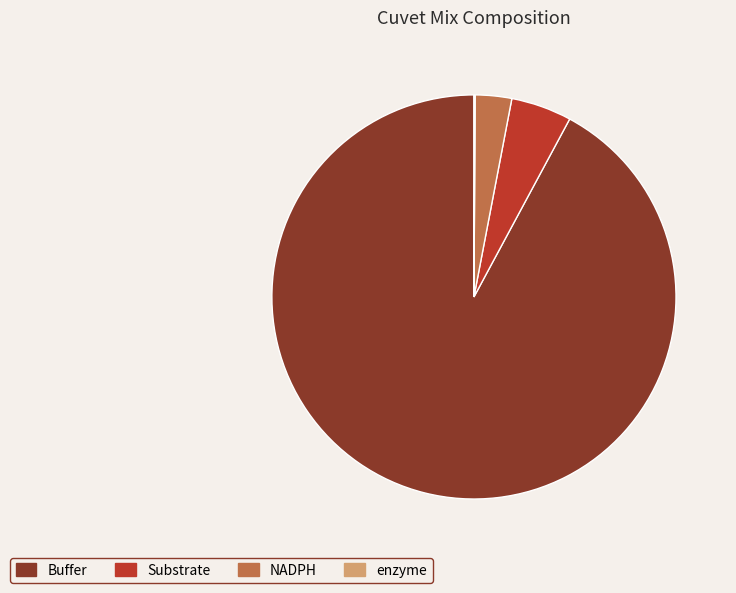

Which category has the biggest portion of the pie?

Buffer